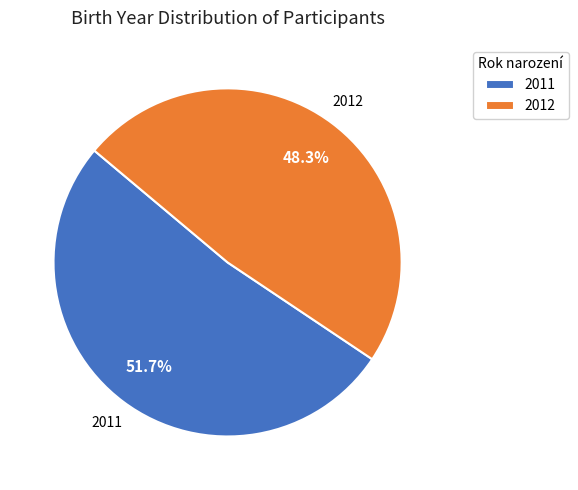

What is the largest slice in the pie chart?

2011